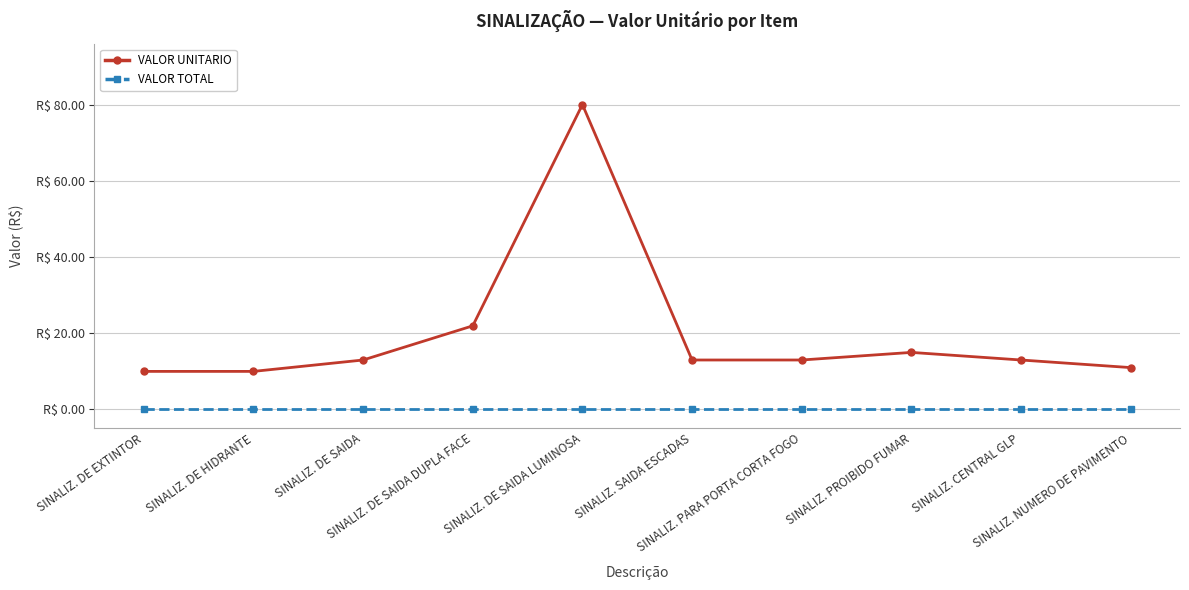

At SINALIZ. DE EXTINTOR, list the series in order from smallest to largest.

VALOR TOTAL, VALOR UNITARIO